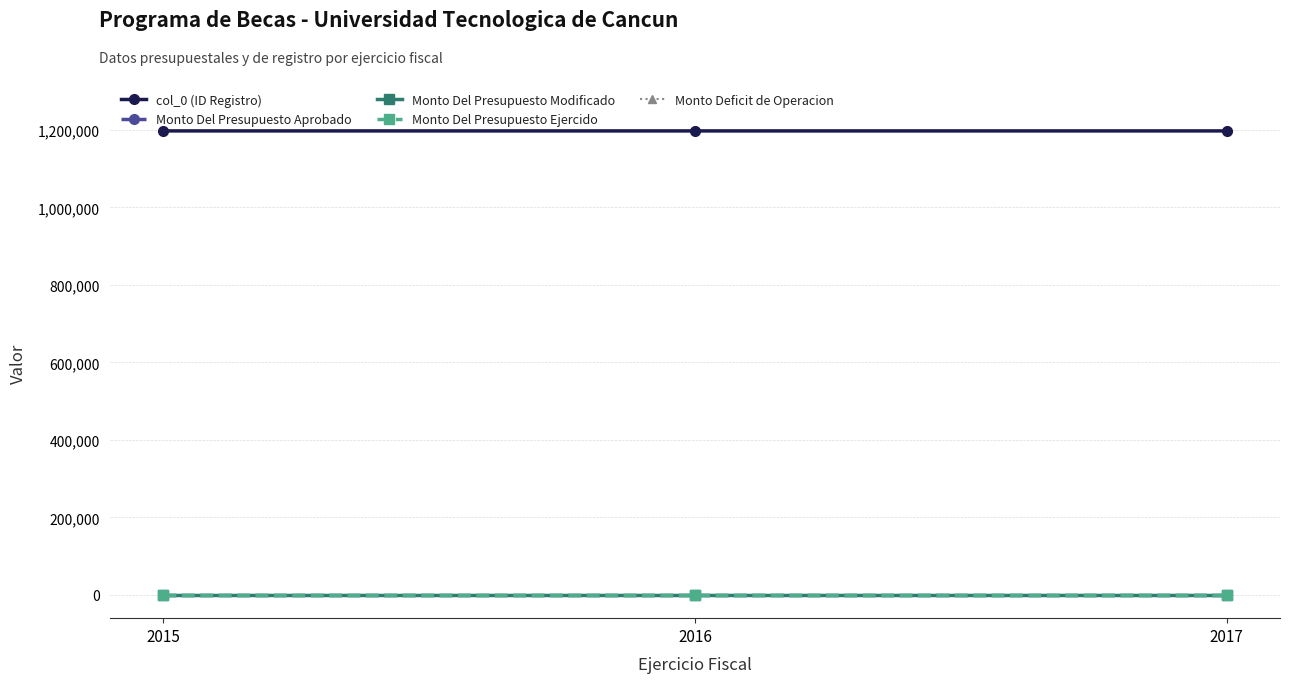

Does the chart have visible grid lines?

Yes